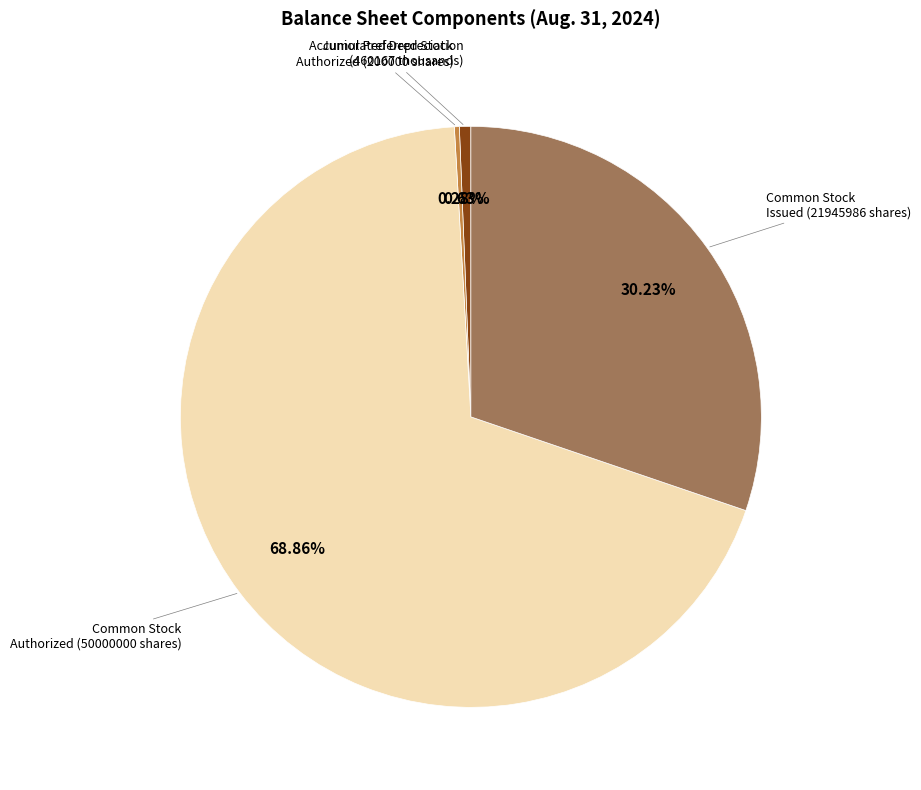

Do Common Stock Authorized (50000000 shares) and Accumulated Depreciation (460167 thousands) together represent more than half of the pie?

Yes